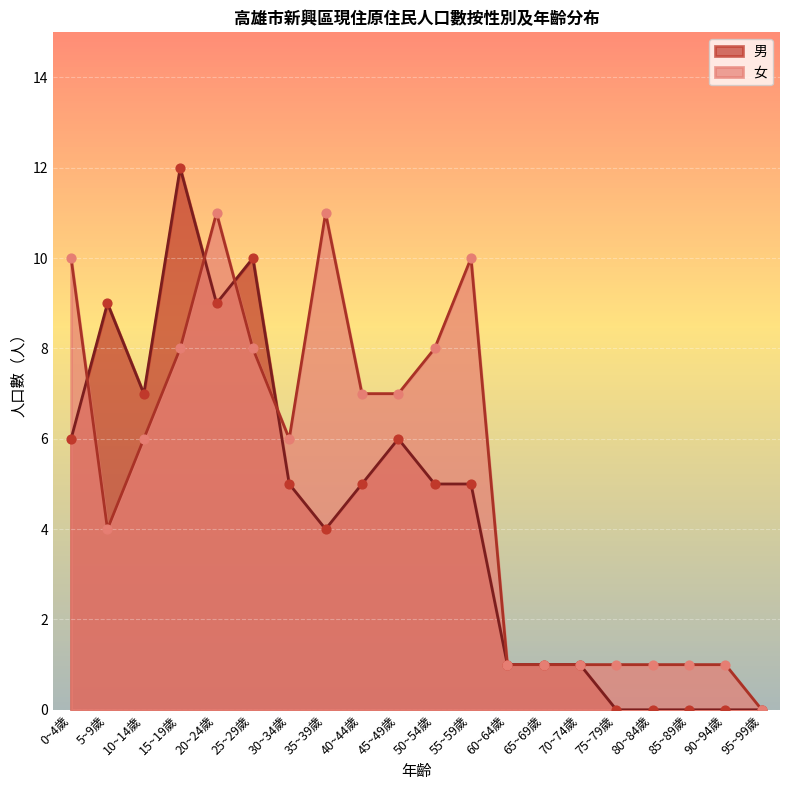

Which series has the largest total across all categories?

女